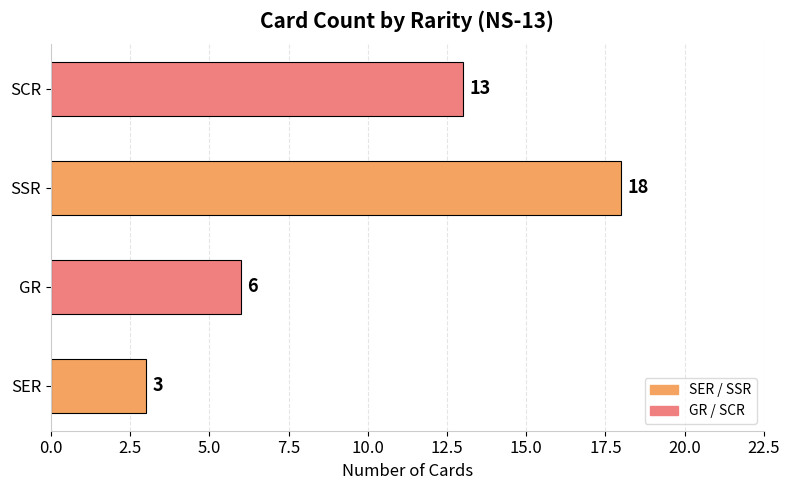

The value at SCR is 21. True or false?

False